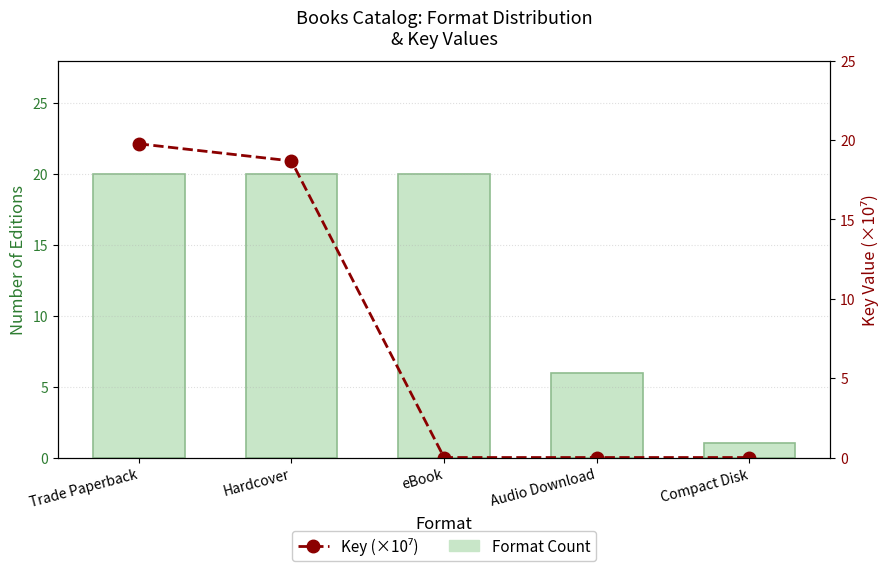

Does the chart contain any negative values?

No